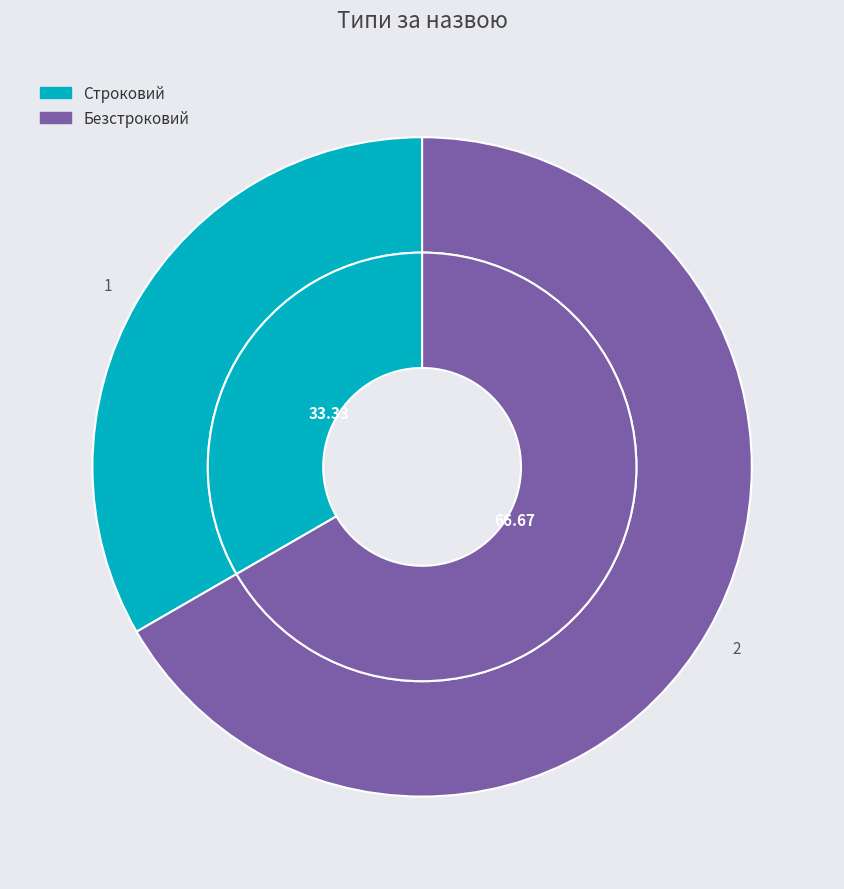

What is the change in value from Строковий to Безстроковий?

+1